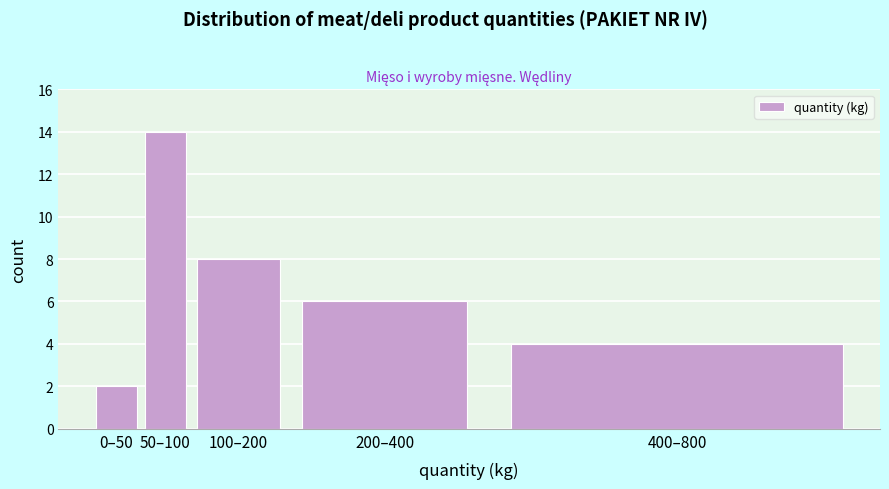

Reading left to right, extract all data points from this chart.

0–50=2	50–100=14	100–200=8	200–400=6	400–800=4